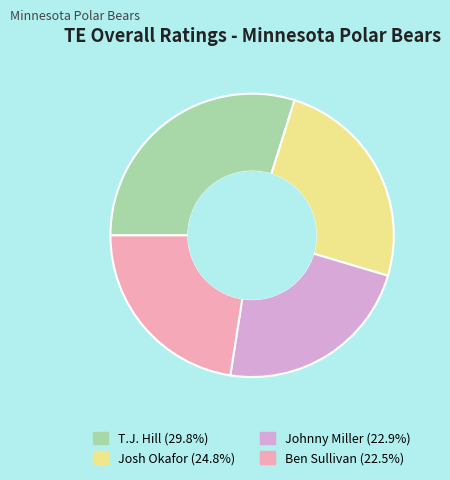

Do Josh Okafor (24.8%) and Johnny Miller (22.9%) together represent more than half of the pie?

No